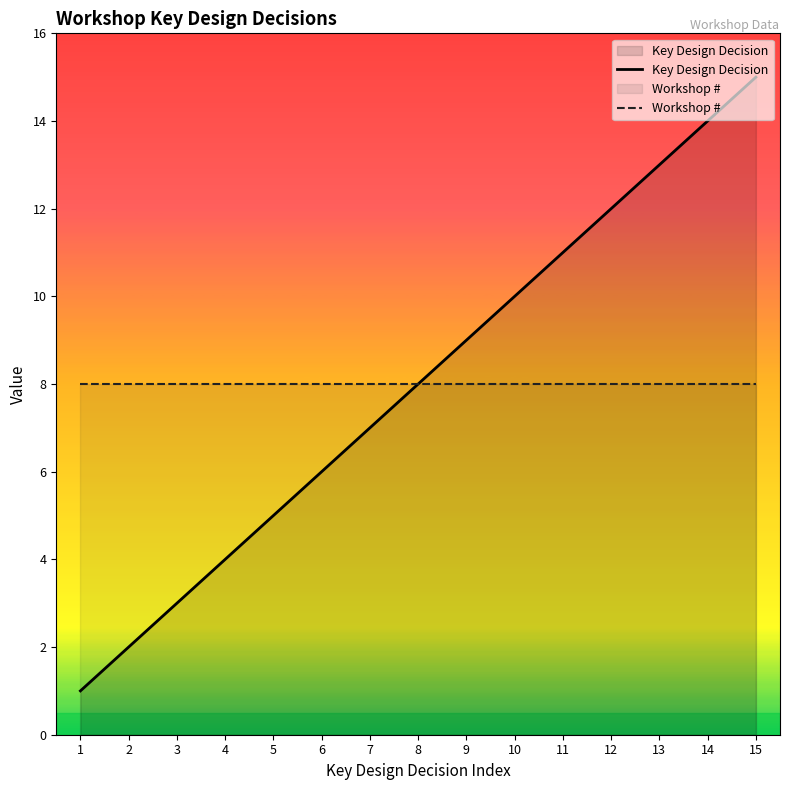

What is the minimum value shown in the chart?

1